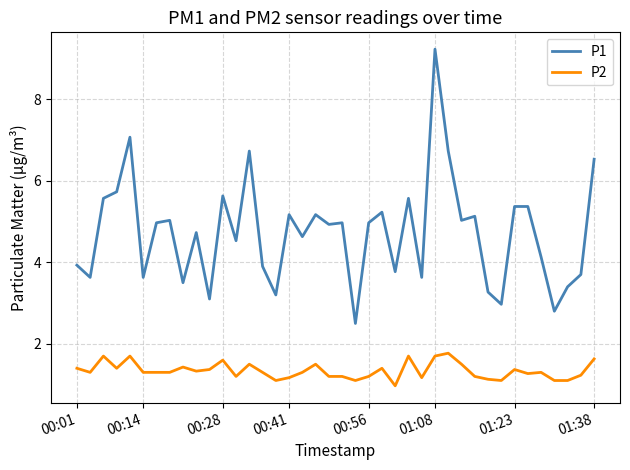

What is the highest value of the P2 series?

1.8